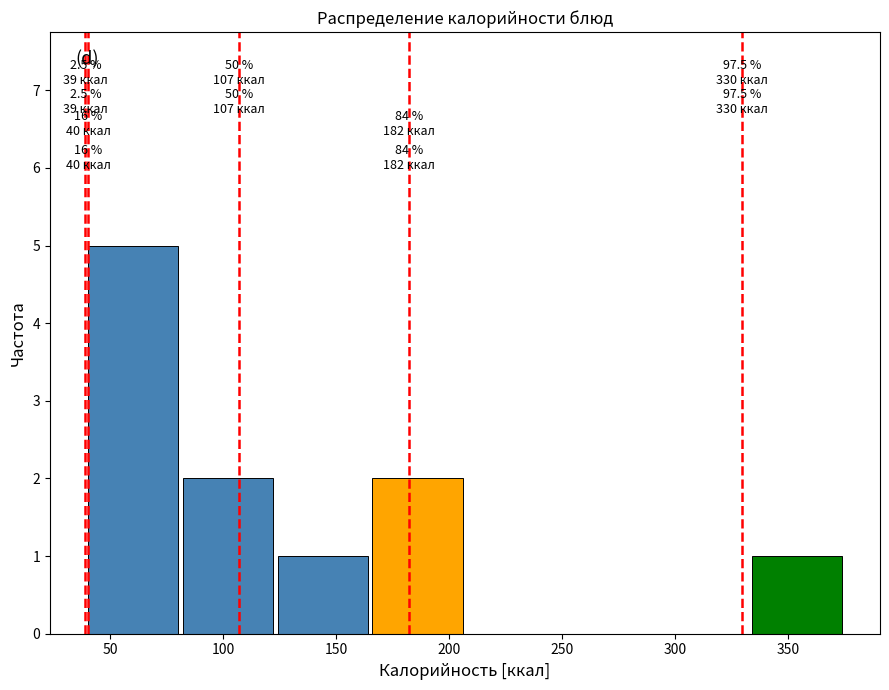

Over which range of the x-axis is the bar tallest?

39 to 81